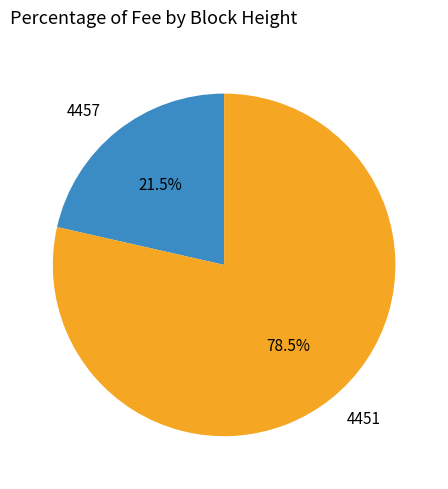

The 4457 slice represents 12% of the pie. True or false?

False